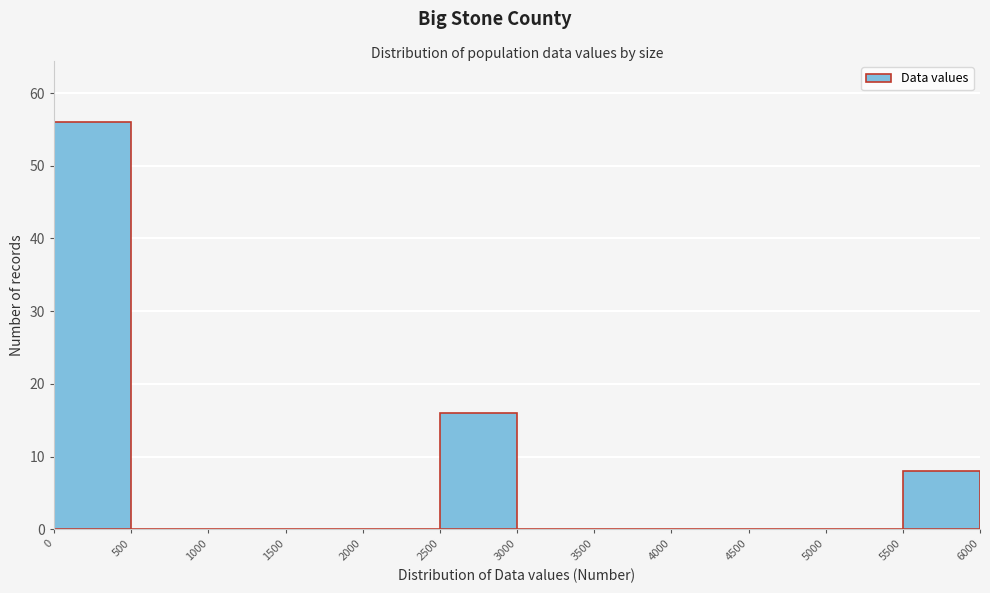

Over which range of the x-axis is the bar tallest?

0 to 500